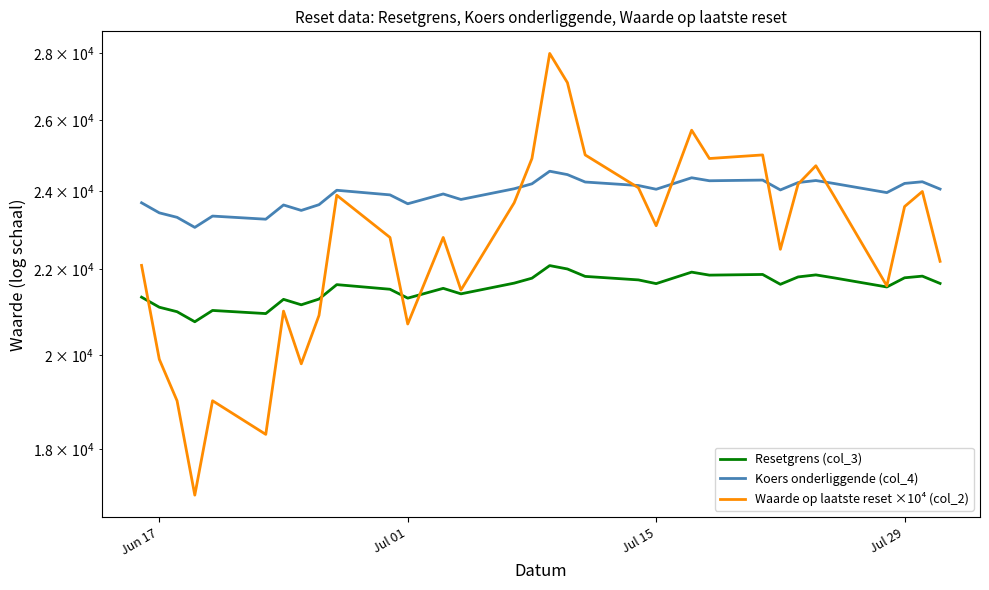

What is the difference between the maximum and second lowest values in the Waarde op laatste reset ×10⁴ (col_2) series?

9700.0